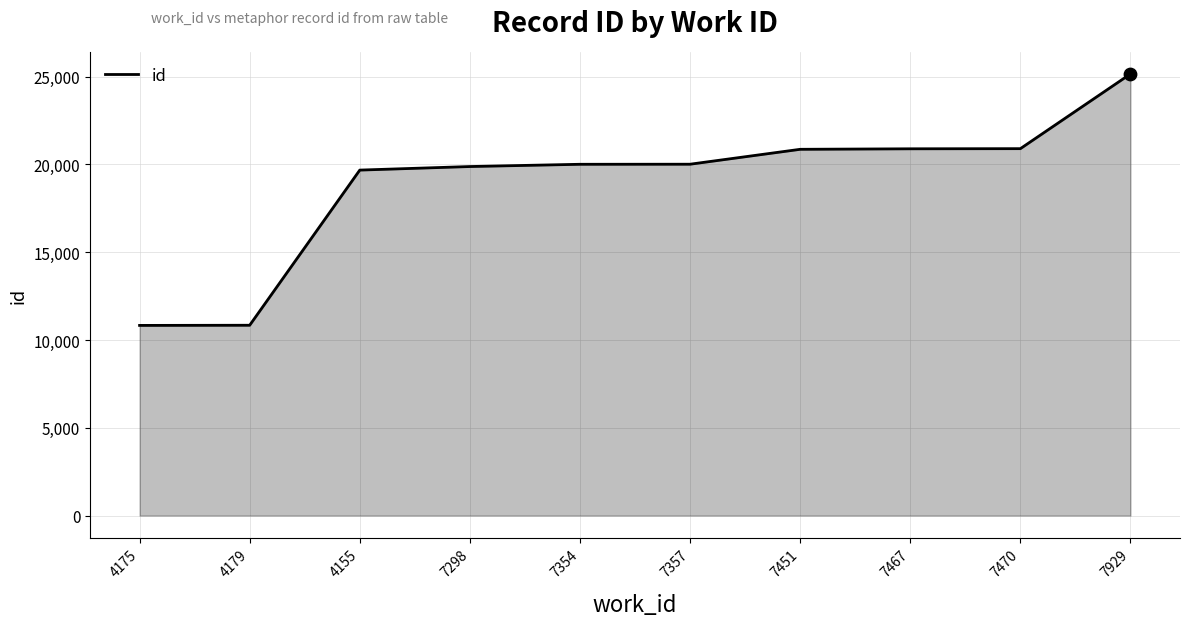

Approximately how many times larger is the value at 7467 compared to 7470?

1.0